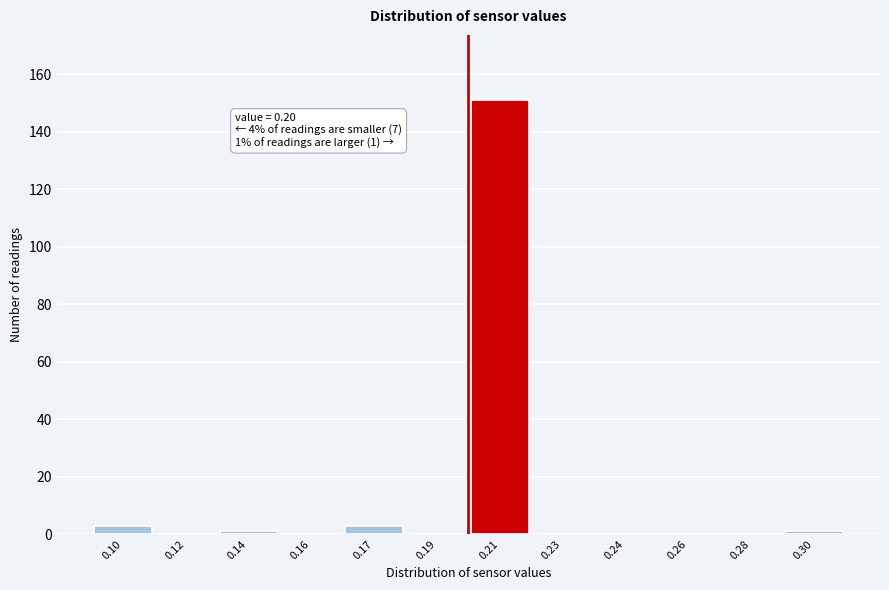

Reading left to right, what are all the values shown in this chart?

0.10=3	0.12=0	0.14=1	0.16=0	0.17=3	0.19=0	0.21=151	0.23=0	0.24=0	0.26=0	0.28=0	0.30=1